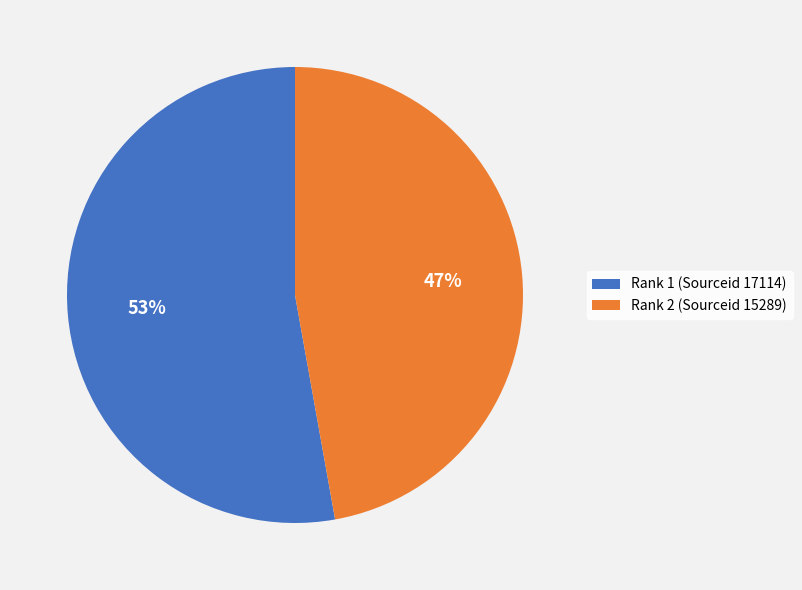

Which slice is the smallest?

Rank 2 (Sourceid 15289)